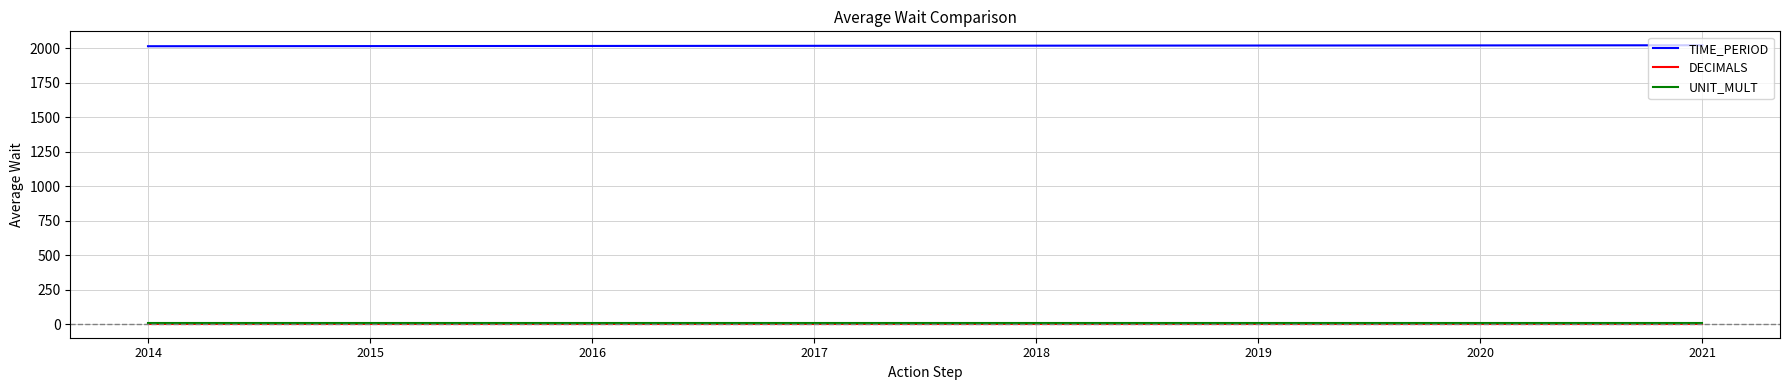

The value of UNIT_MULT at 2017 is 6. True or false?

True